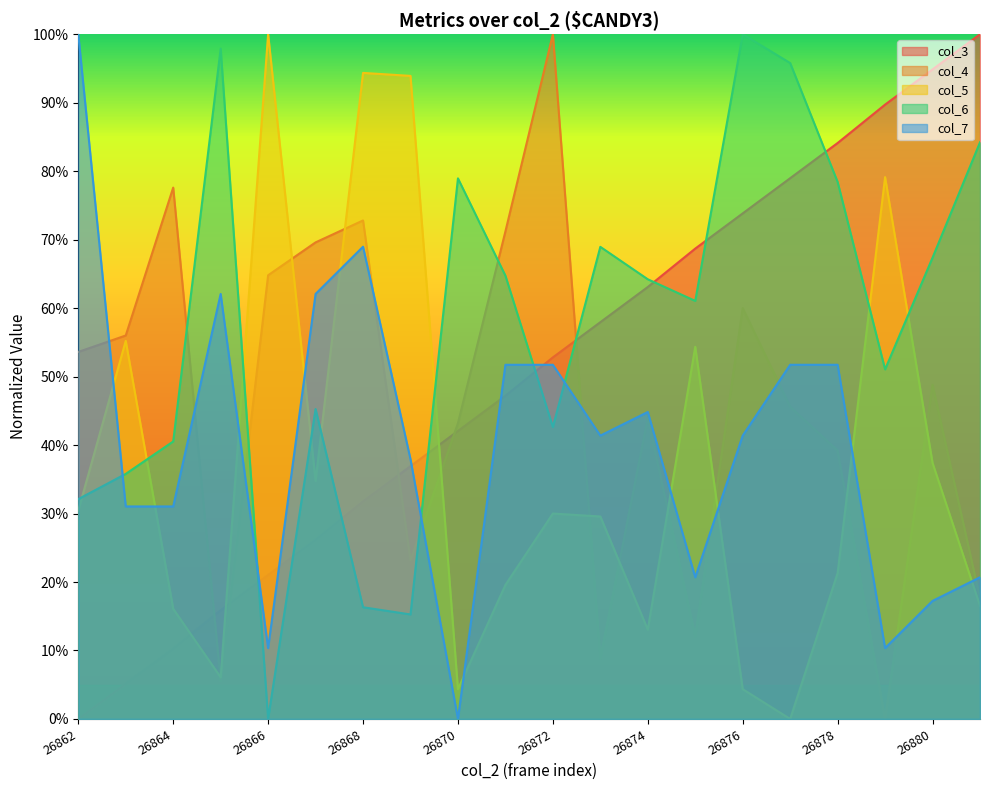

What is the sum of all col_7 line values?

8.1